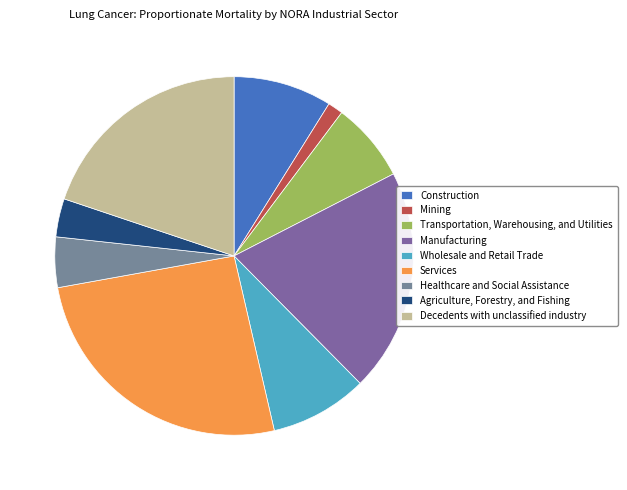

To the nearest percent, what is the difference between the largest and smallest slice percentages?

24%